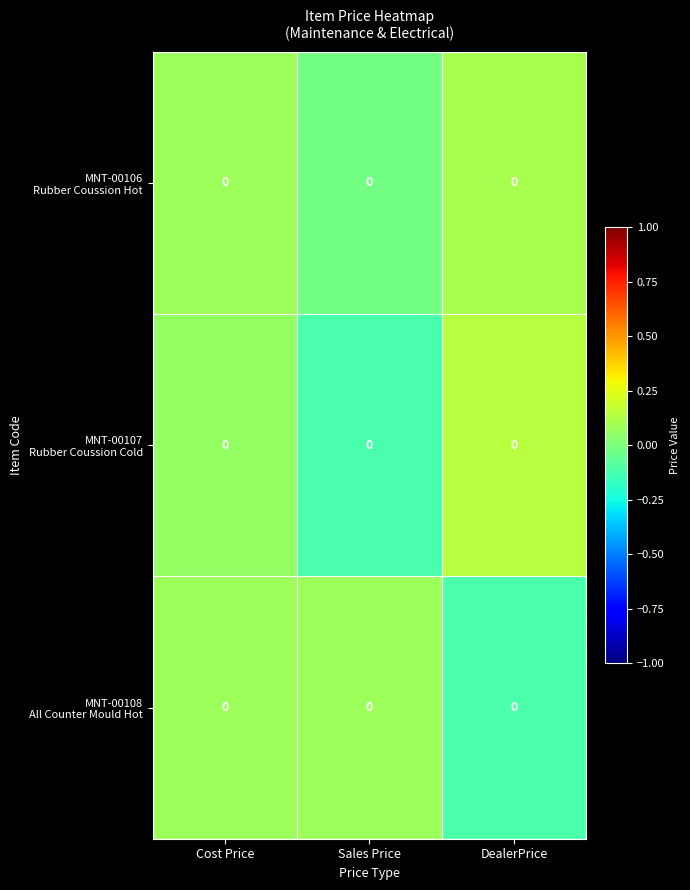

Which series changed the most between Cost Price and DealerPrice?

MNT-00108 All Counter Mould Hot